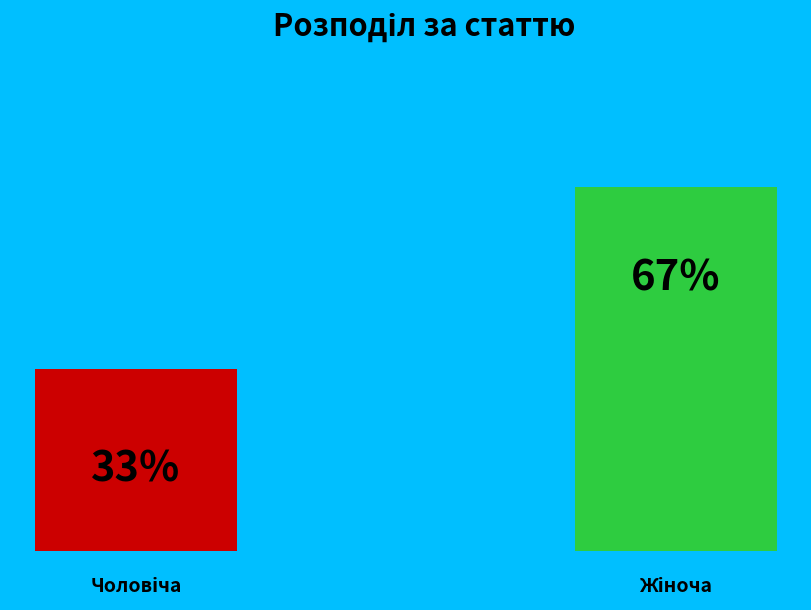

How many segments does this pie chart have?

2